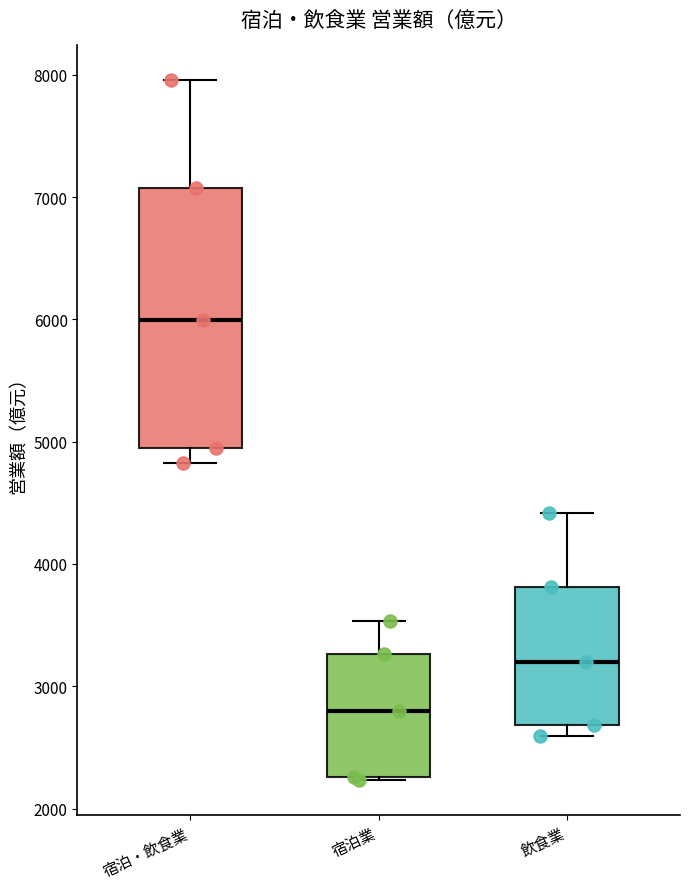

Where does the lower whisker of the box for 宿泊・飲食業 end on the y-axis? The values are not printed on the chart, so give them approximately, as read against the axis.

4800